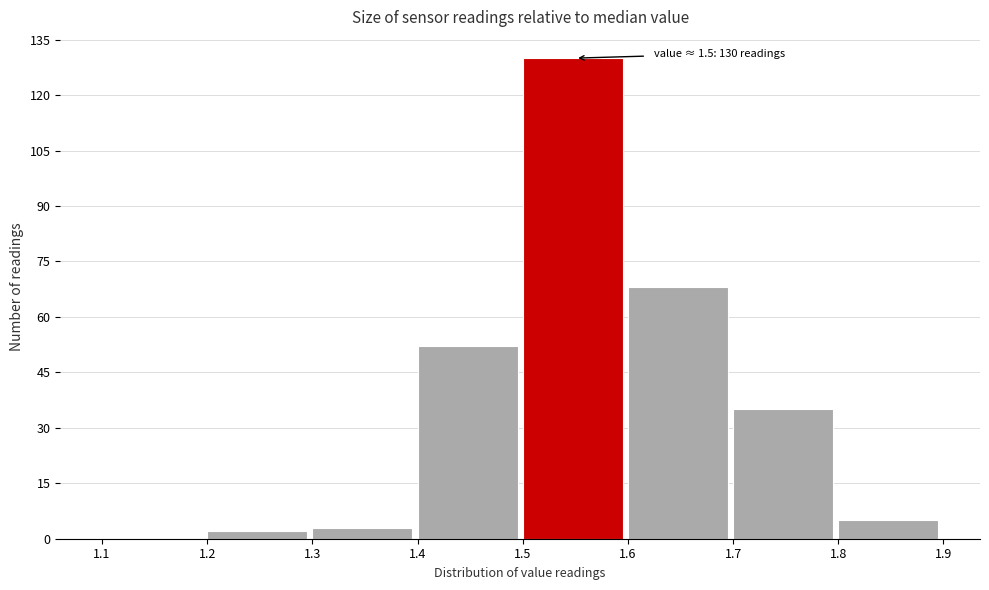

Which range on the x-axis has the tallest bar?

1.5 to 1.6